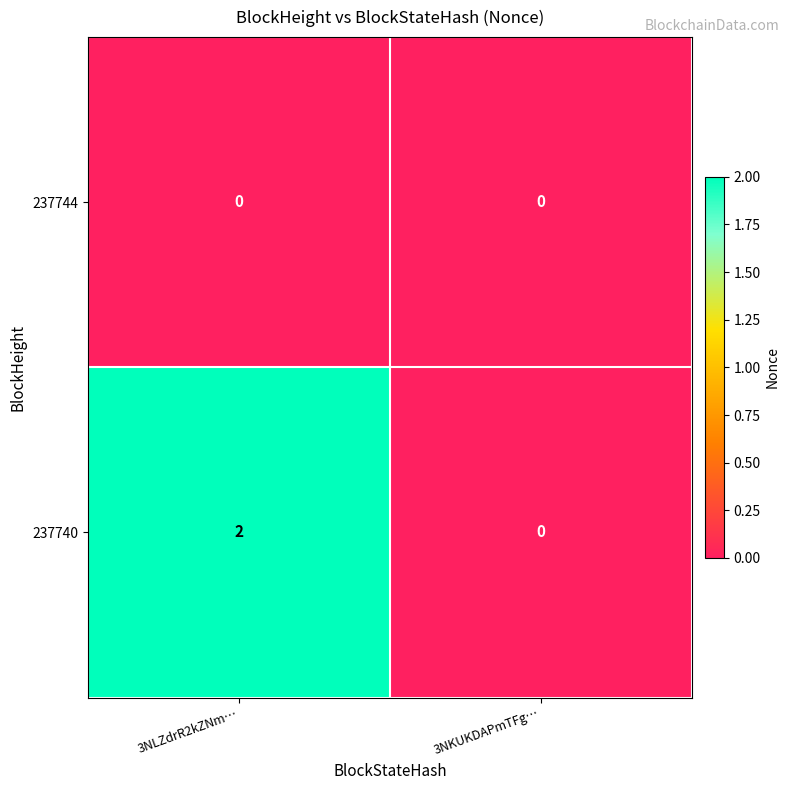

Which series has the widest spread of values?

237740